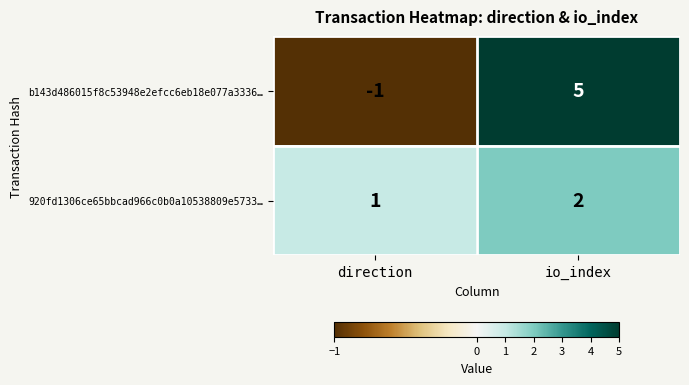

Which series changed the most between direction and io_index?

b143d486015f8c53948e2efcc6eb18e077a3336…